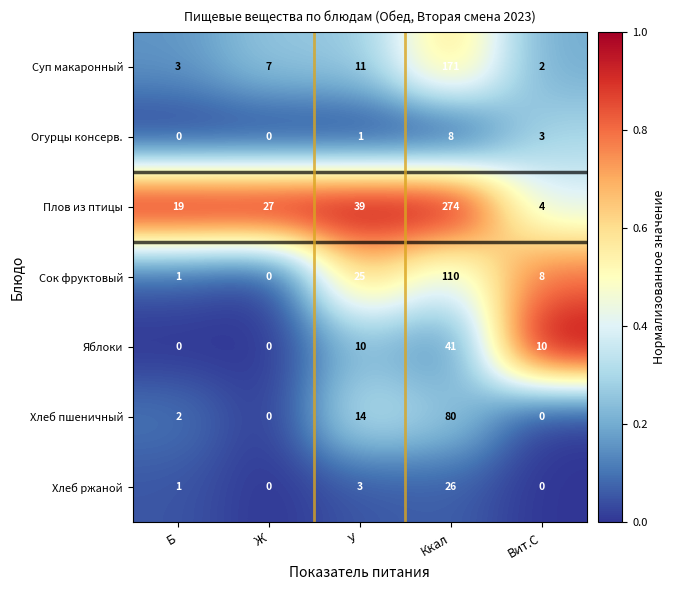

What is the maximum value shown in the chart?

274